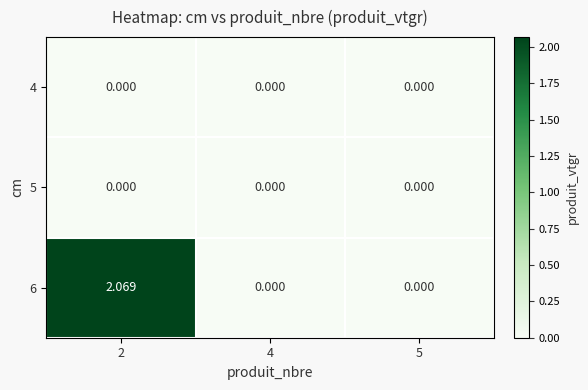

Is the value of 6 at 2 greater than the value of 4 at 2?

Yes